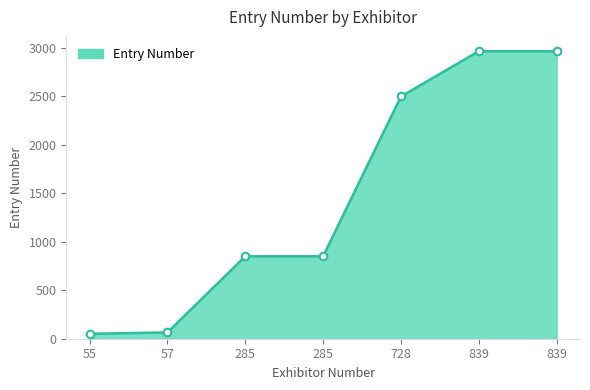

Between 55 and 57, which is larger?

57